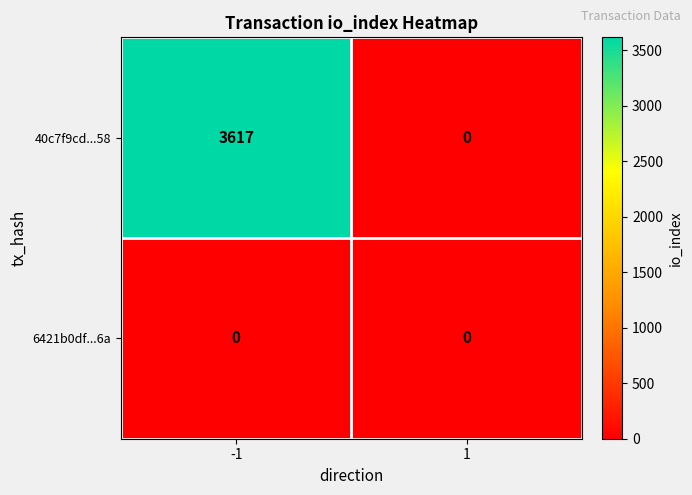

Is it true that 40c7f9cd...58 equals -2255 at 1?

False